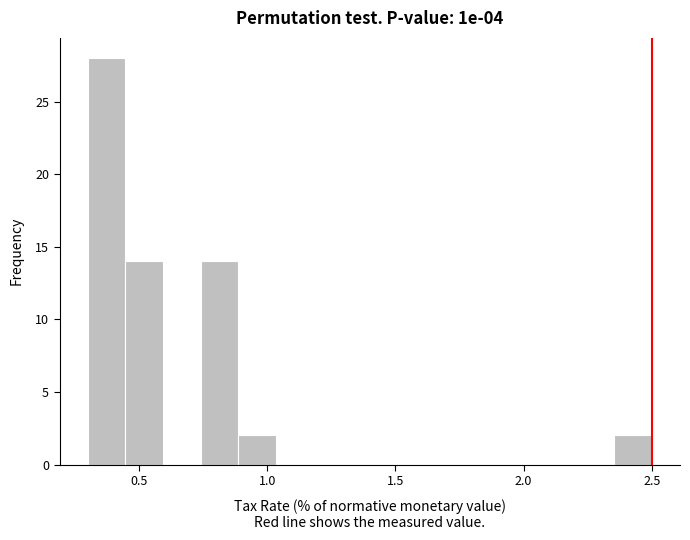

Read against the x-axis, roughly where is the centre of the tallest bar?

0.35